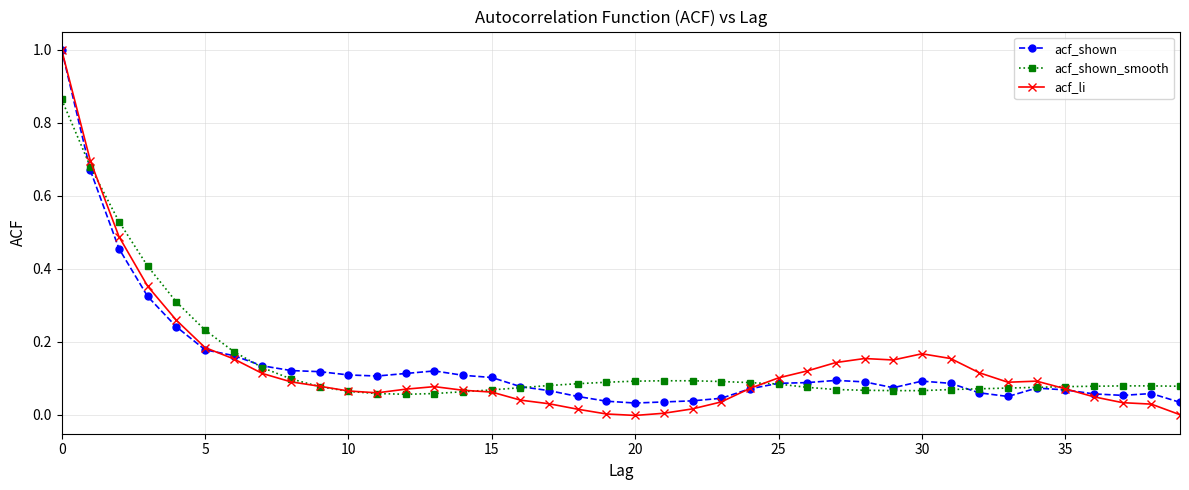

True or false: acf_shown has more than 1 points higher than both neighbors.

True